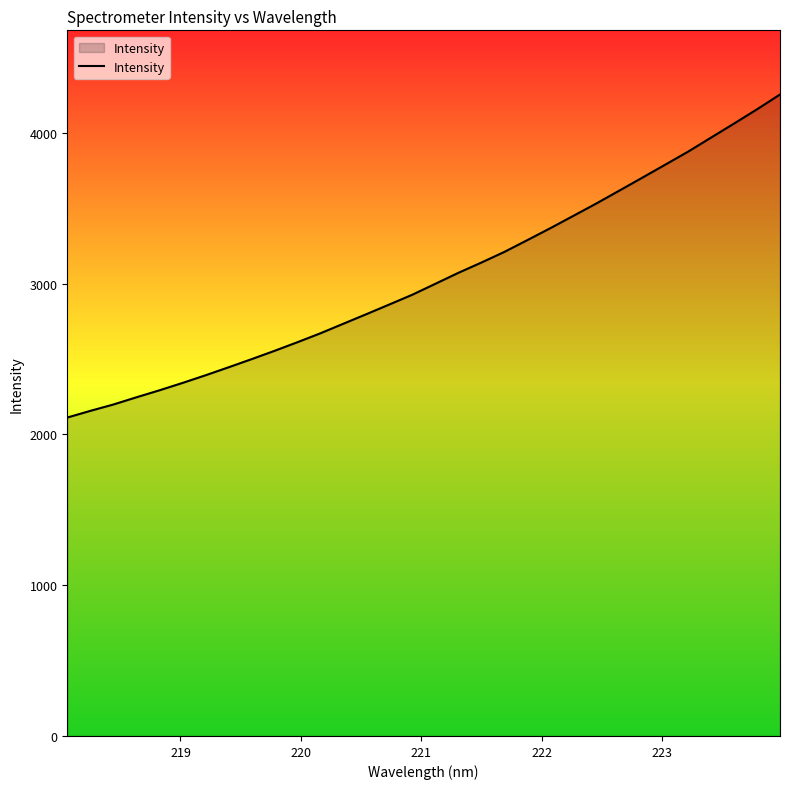

What is the difference between the maximum and minimum values?

2142.9